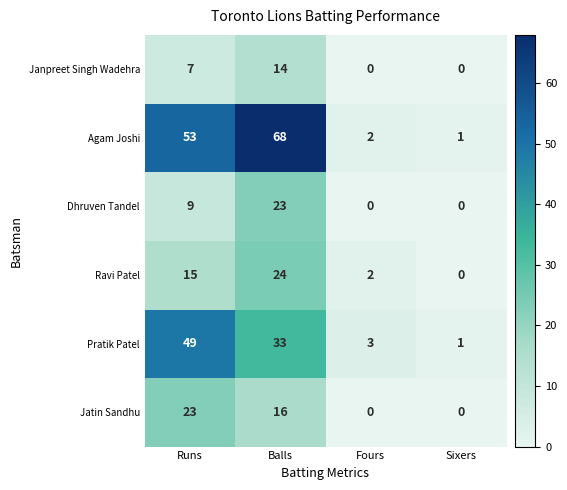

At which label is Ravi Patel closest to 12?

Runs